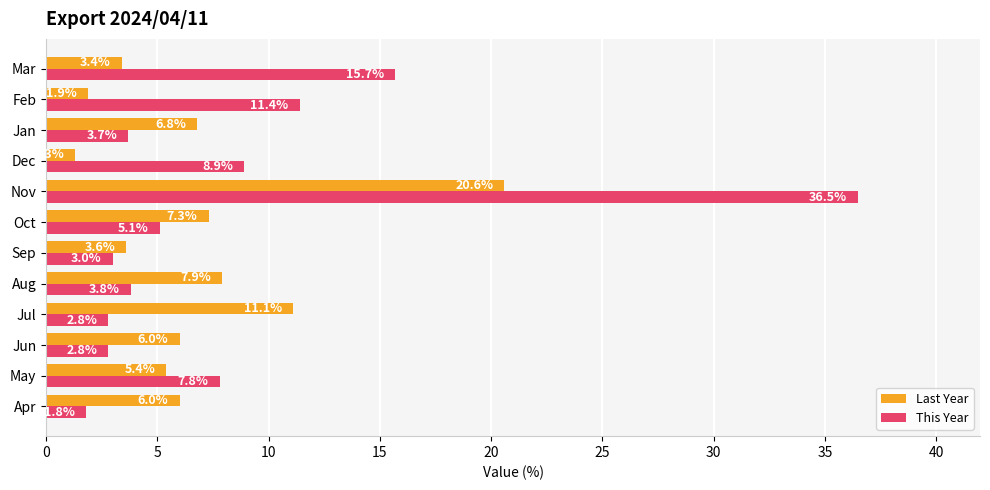

At which label is This Year closest to 19?

Mar